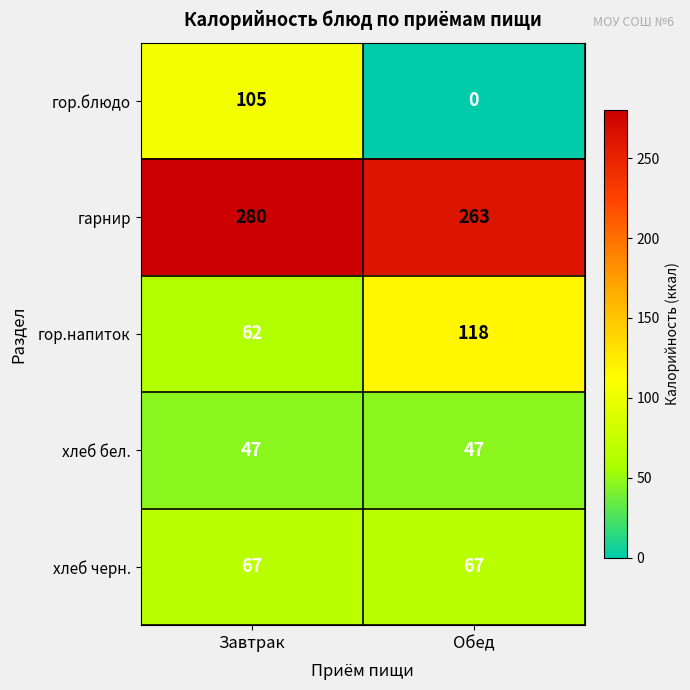

The value of гор.блюдо at Завтрак is 46. True or false?

False